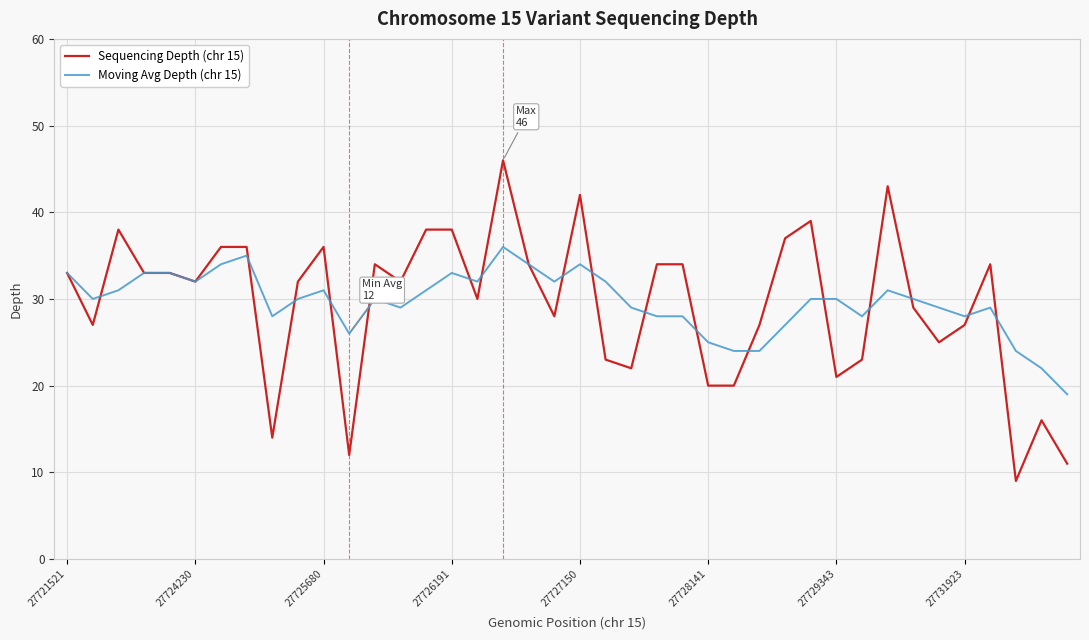

True or false: Moving Avg Depth (chr 15) and Sequencing Depth (chr 15) cross at least once.

True